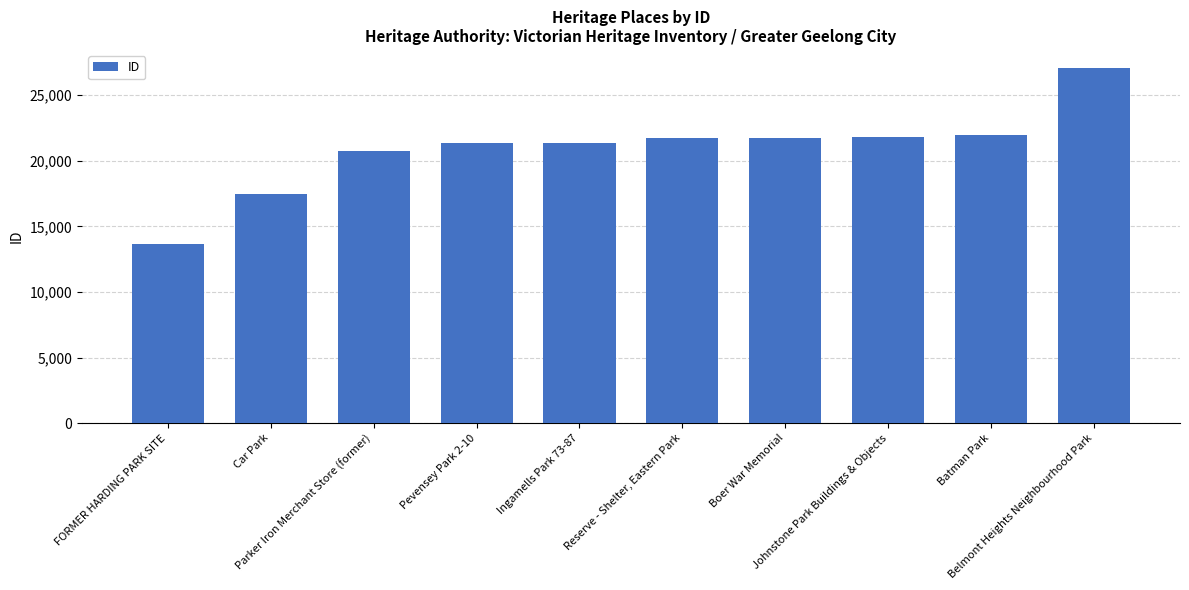

Are the bars grouped side by side (vs. stacked)?

No